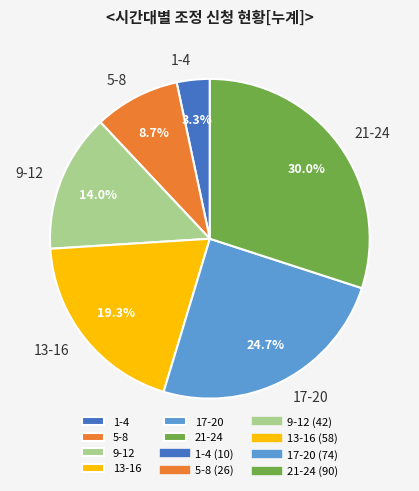

Approximately how many times larger is the value at 21-24 compared to 13-16?

1.6